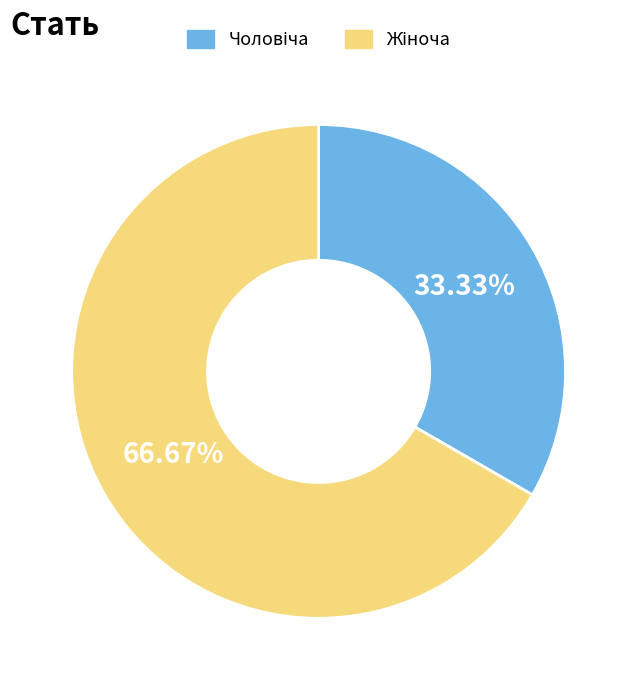

How many slices are in this pie chart?

2